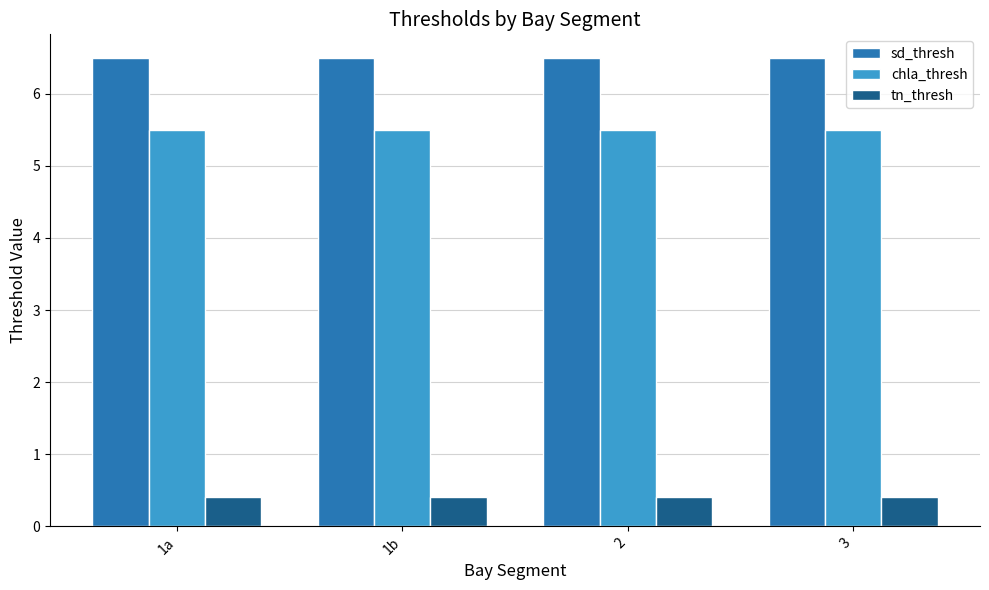

What is the label of the 4th bar from the right?

1a